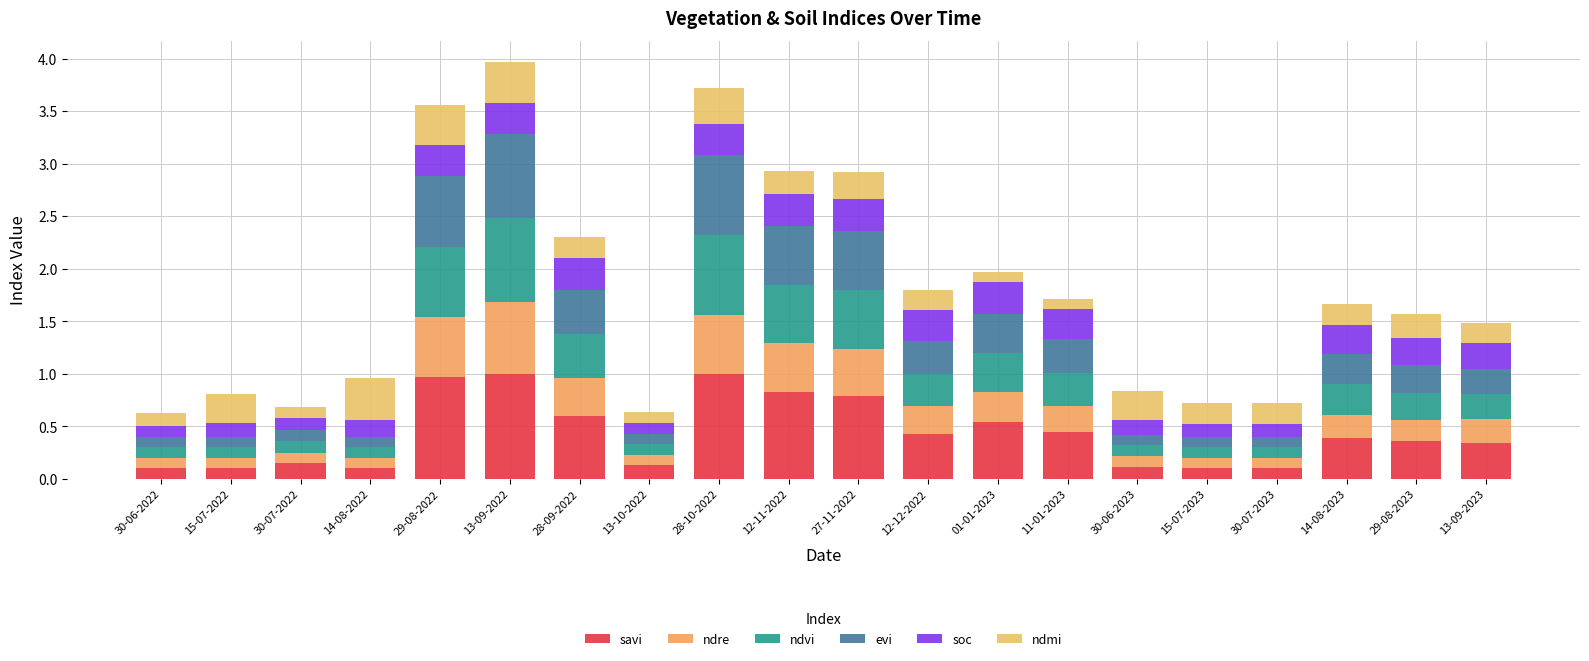

How many data points does each series have?

20